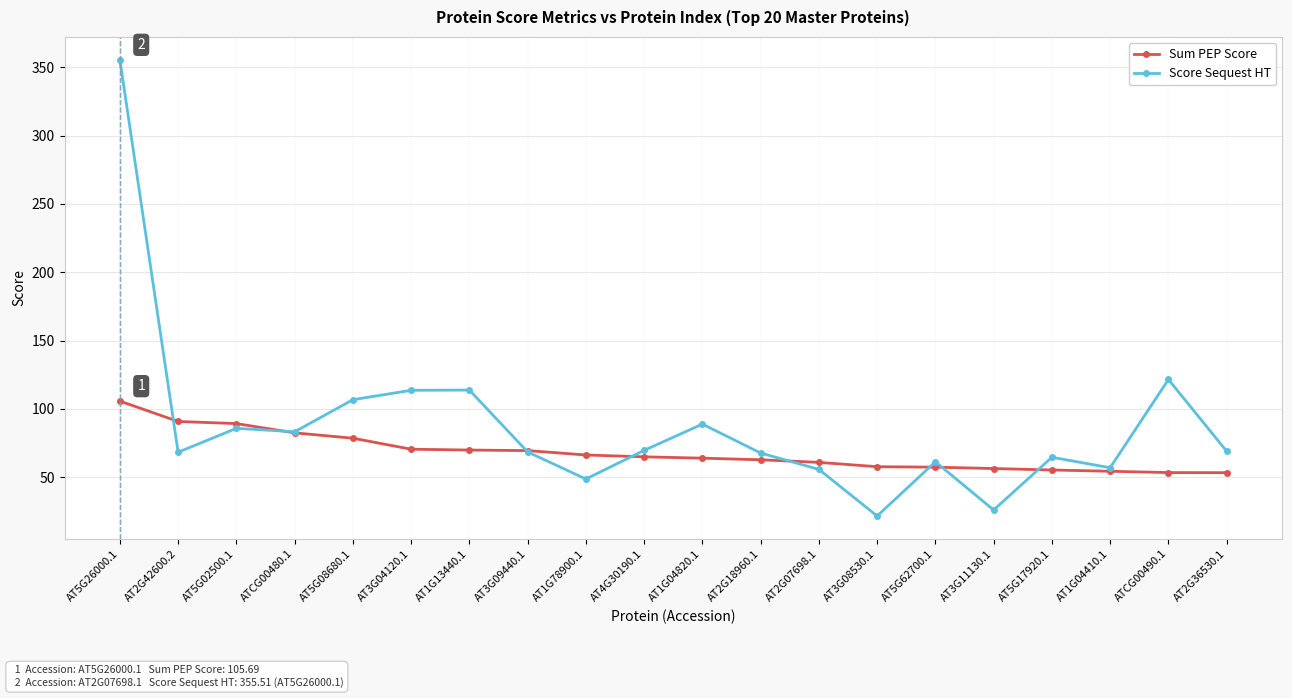

In Score Sequest HT, how many points are lower than both neighbors (excluding endpoints)?

6